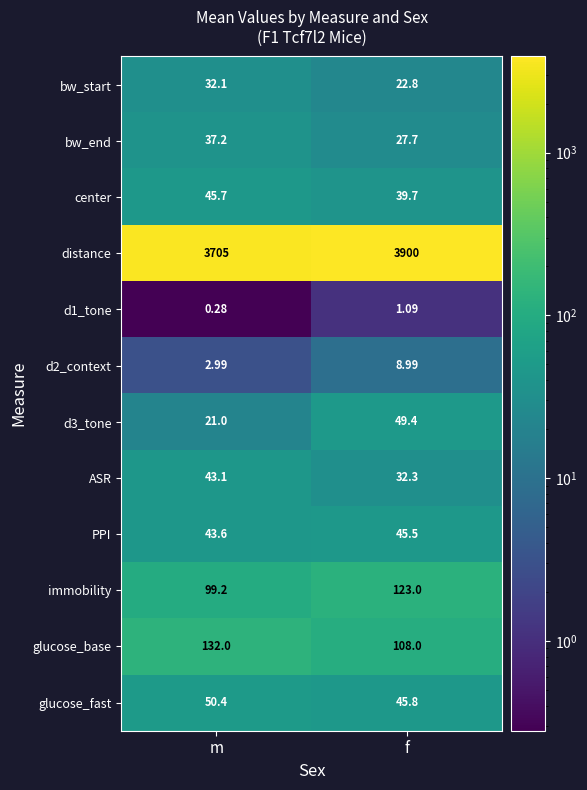

At which category is the sum across all series the highest?

f